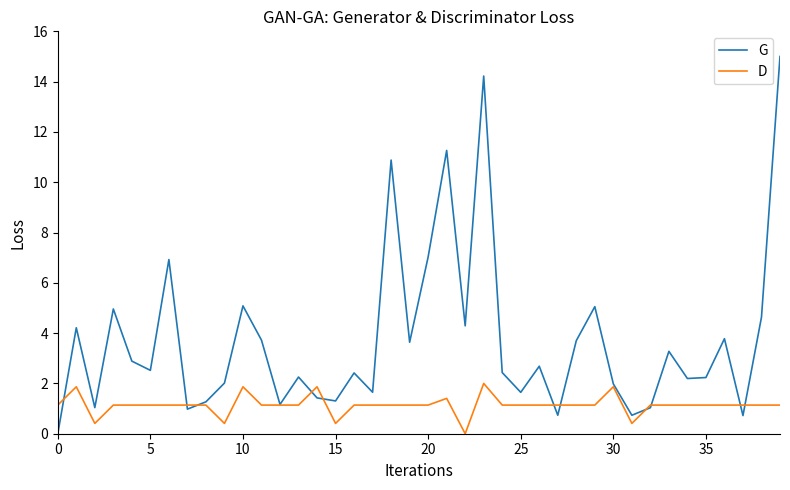

Which series has the largest total across all categories?

G